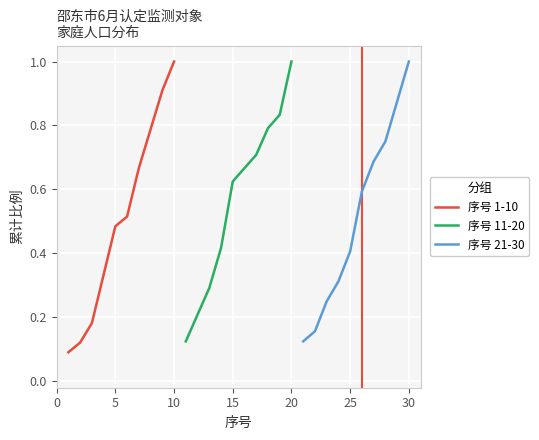

What is the minimum value shown in the chart?

0.1